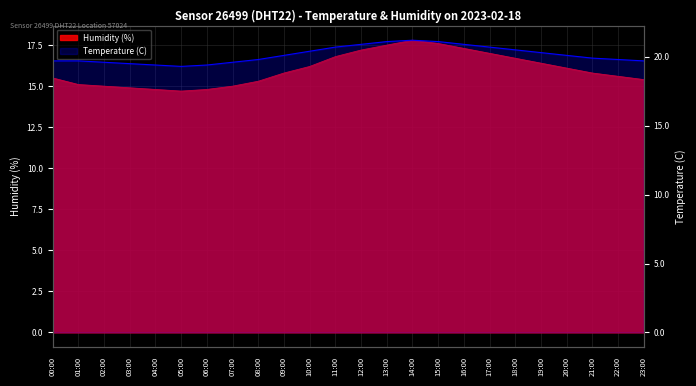

Which label corresponds to the smallest value in the chart?

05:00